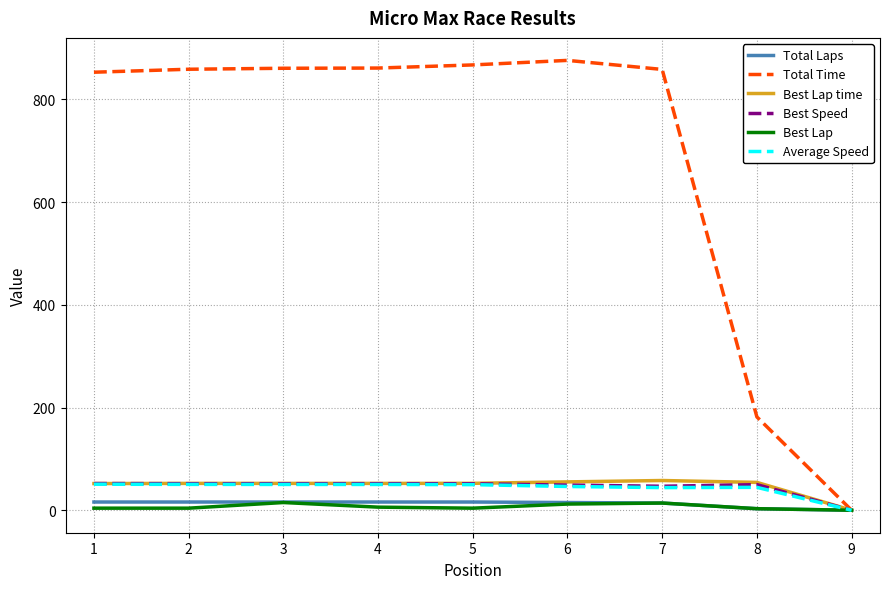

Which series changed the most between 3 and 9?

Total Time